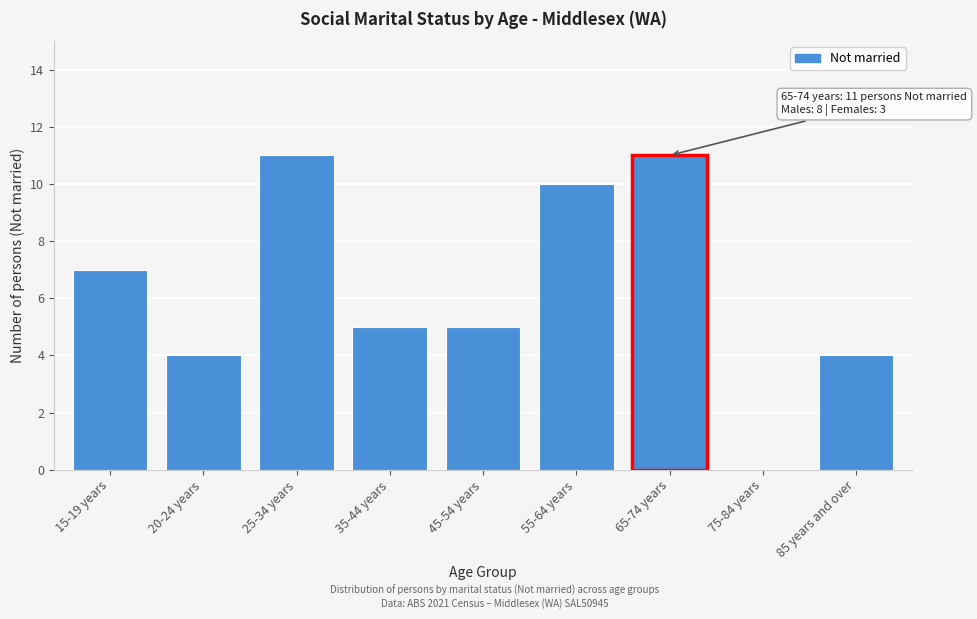

Reading left to right, what are all the values shown in this chart?

15-19 years=7	20-24 years=4	25-34 years=11	35-44 years=5	45-54 years=5	55-64 years=10	65-74 years=11	75-84 years=0	85 years and over=4